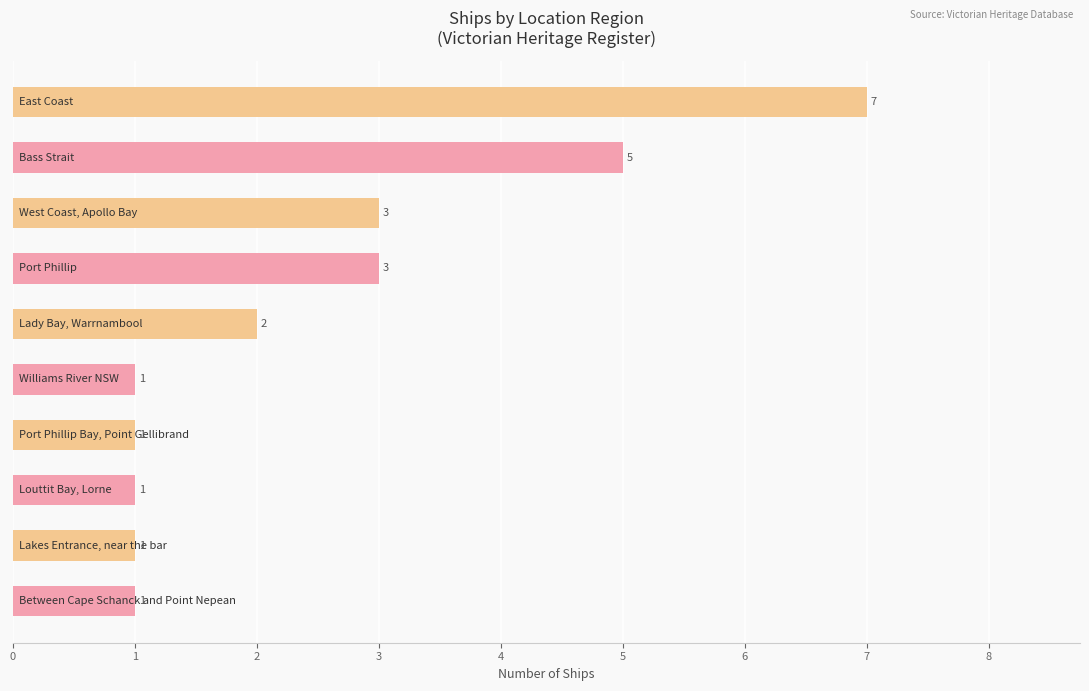

What is the difference between the maximum and minimum values?

6